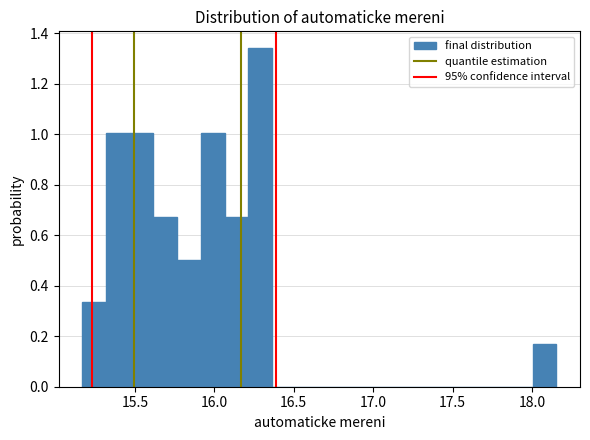

Read against the x-axis, roughly where is the centre of the tallest bar?

16.30